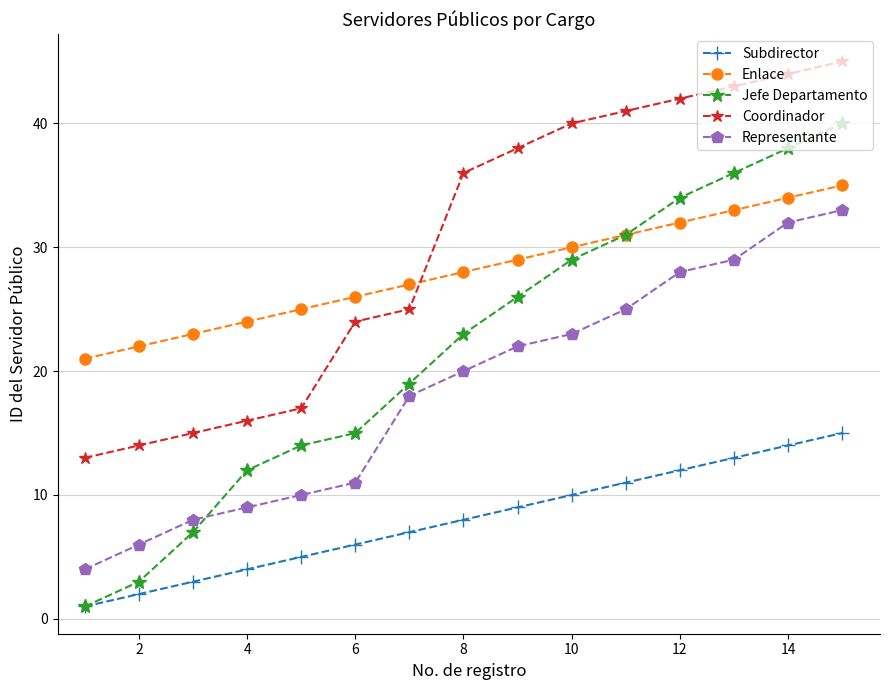

True or false: Coordinador and Representante cross at least once.

False